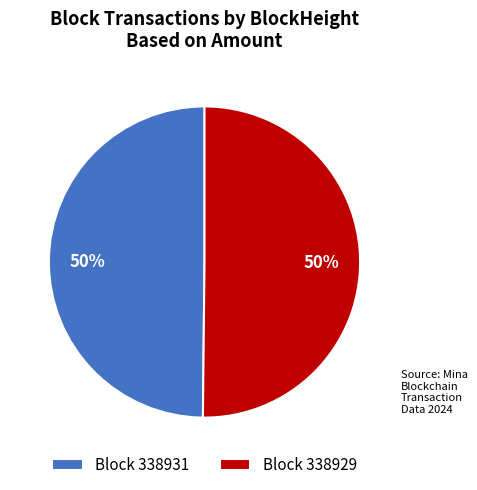

True or false: Block 338931 accounts for 50% of the total.

True